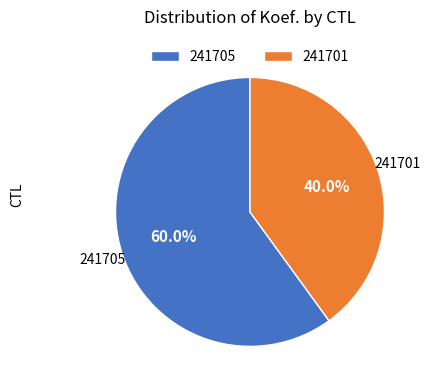

Approximately how many times larger is the value at 241705 compared to 241701?

1.5